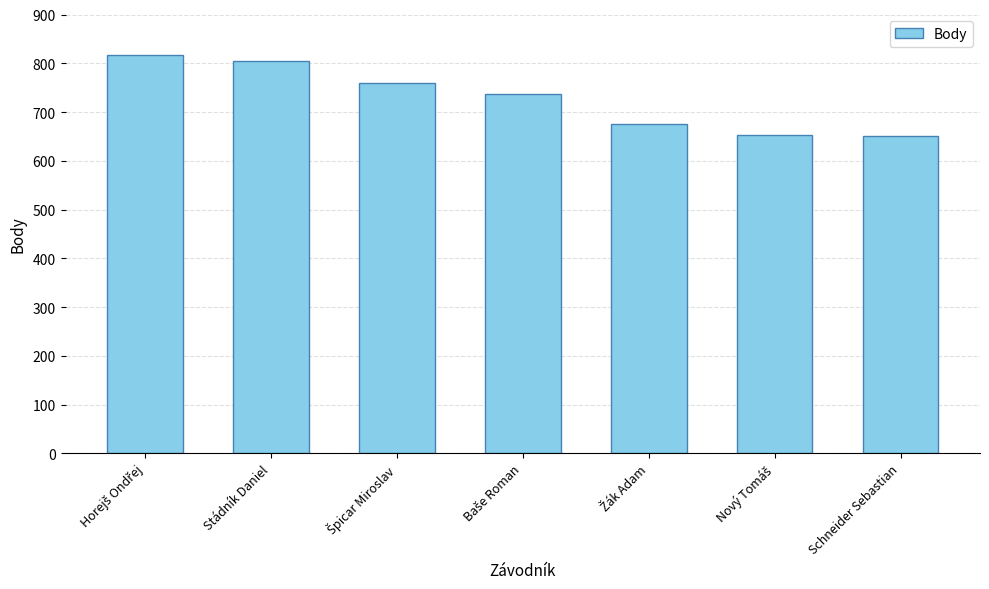

The chart shows a value of 1243 at Stádník Daniel. True or false?

False